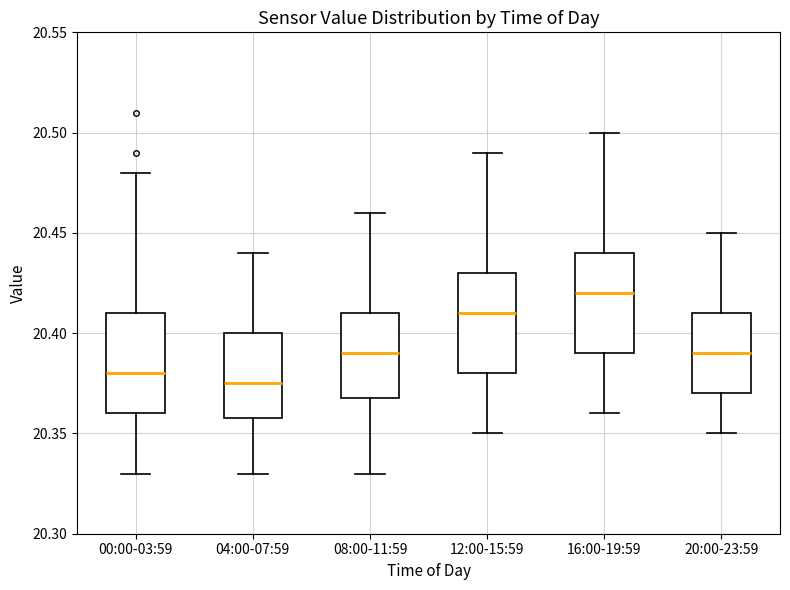

Where does the lower whisker of the box for 16:00-19:59 end on the y-axis? The values are not printed on the chart, so give them approximately, as read against the axis.

20.360